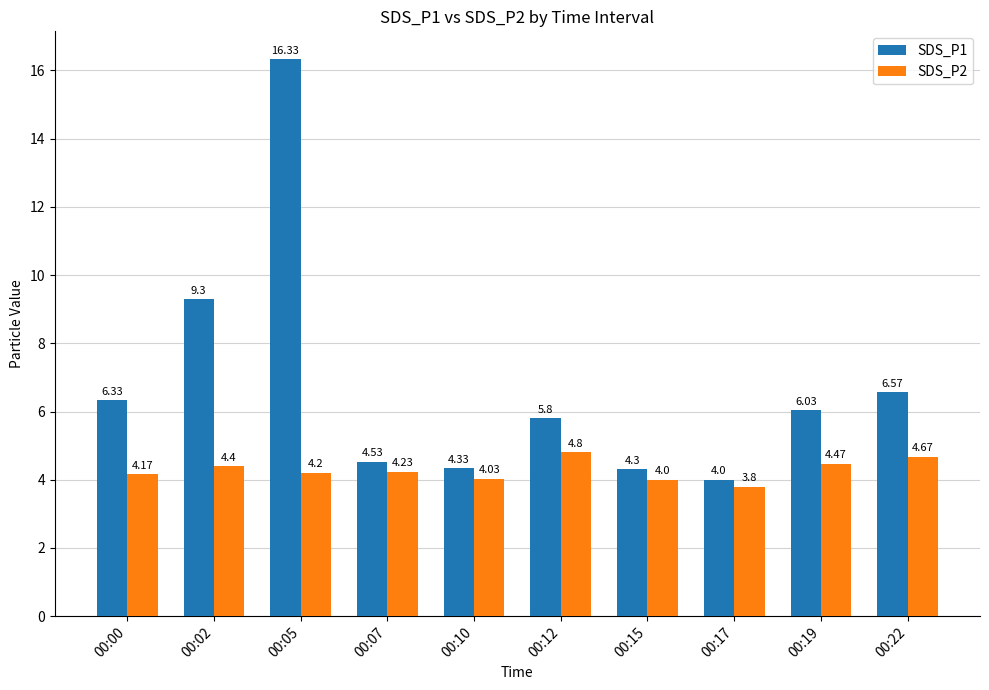

Which series has the largest range (max minus min)?

SDS_P1